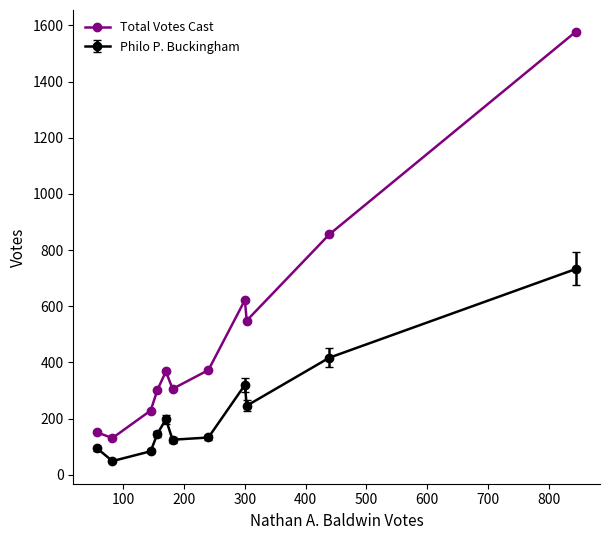

What is the difference between the maximum and minimum values in the Philo P. Buckingham series?

684